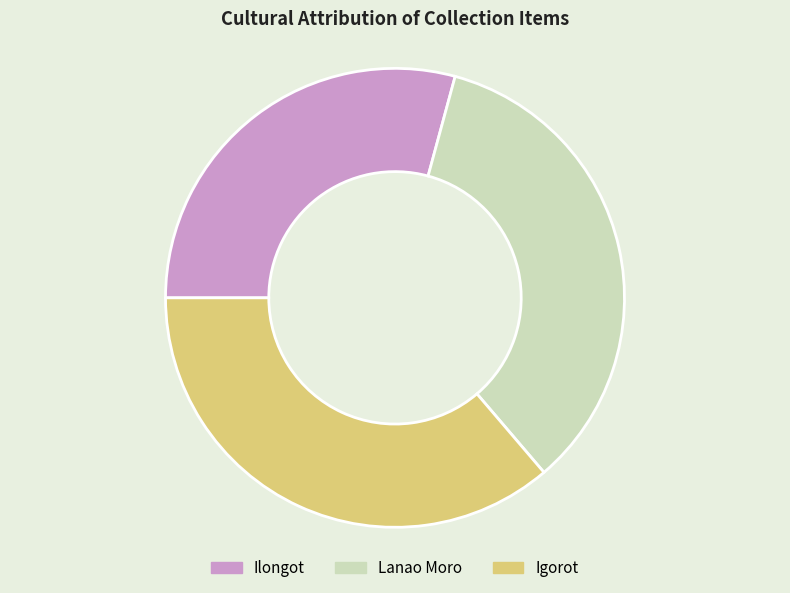

Is the sum of Ilongot and Igorot greater than half?

Yes